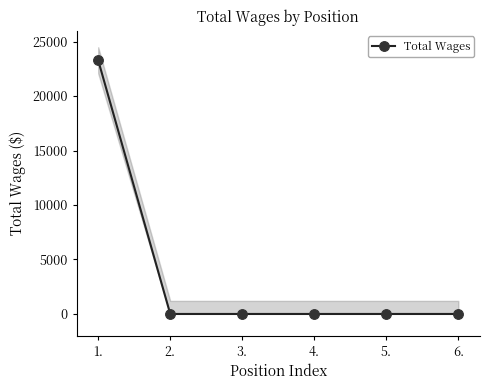

Reading right to left, what are all the values shown in this chart?

0	0	0	0	0	23287